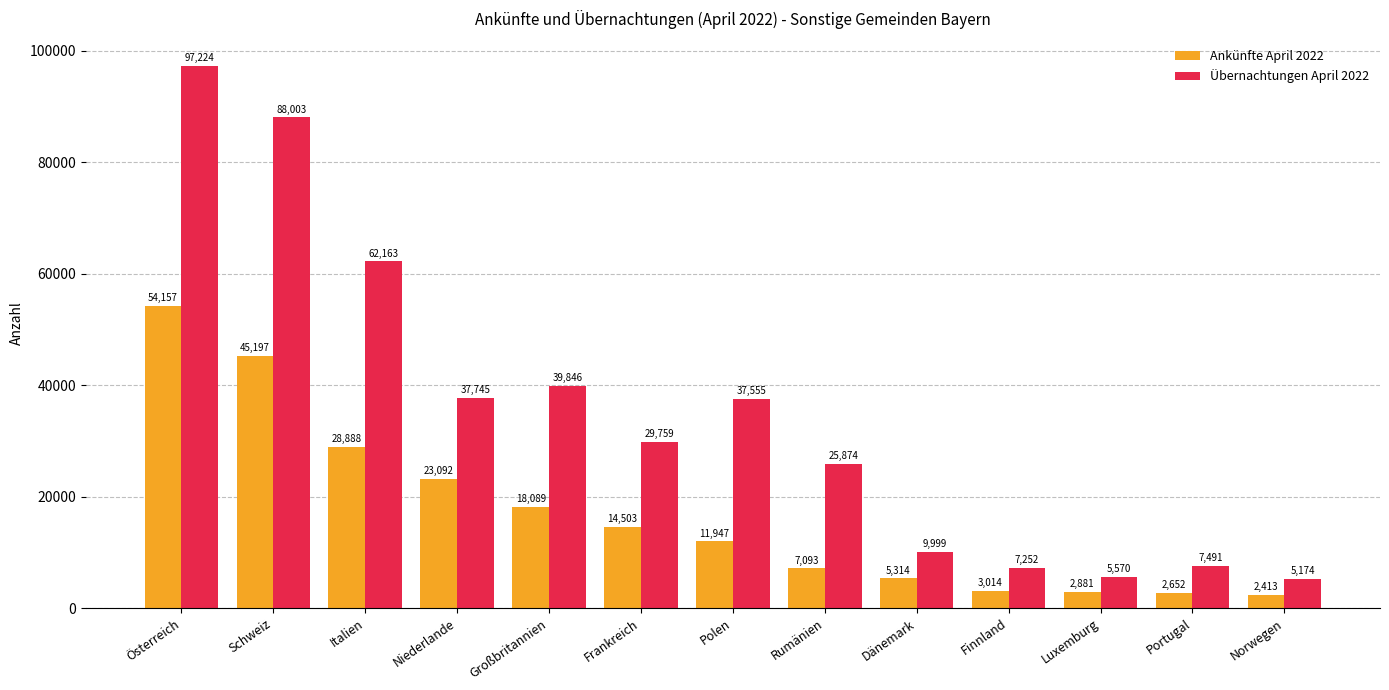

Which category has the lowest value across all series?

Norwegen